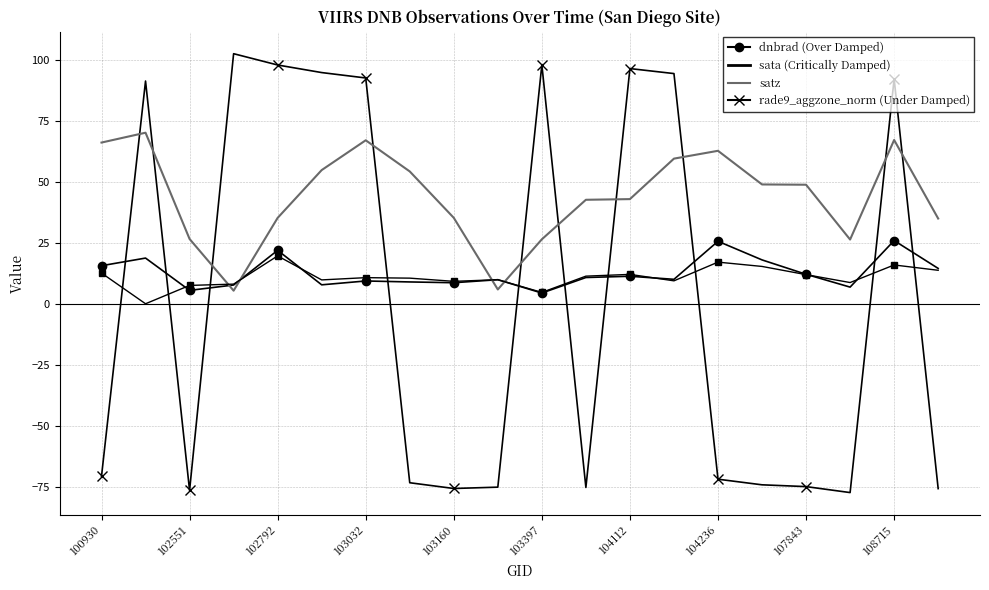

What is the greatest value displayed?

102.5